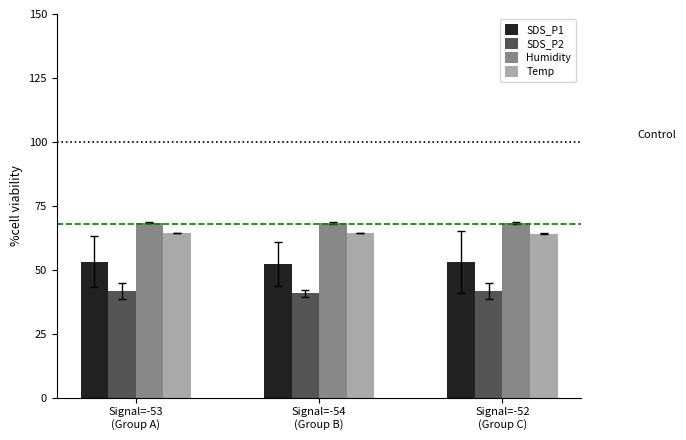

Is it true that Temp equals 64.1 at Signal=-52
(Group C)?

True